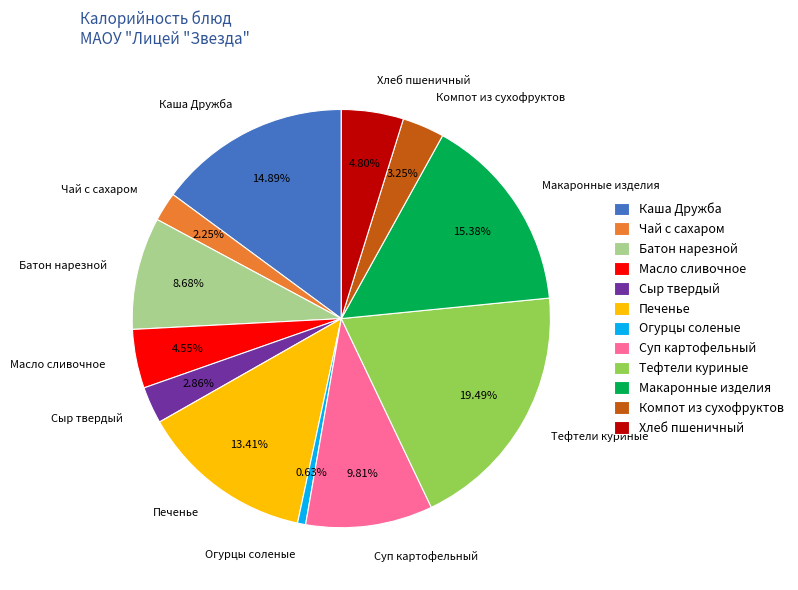

What percentage is the Печенье slice, to the nearest percent?

13%